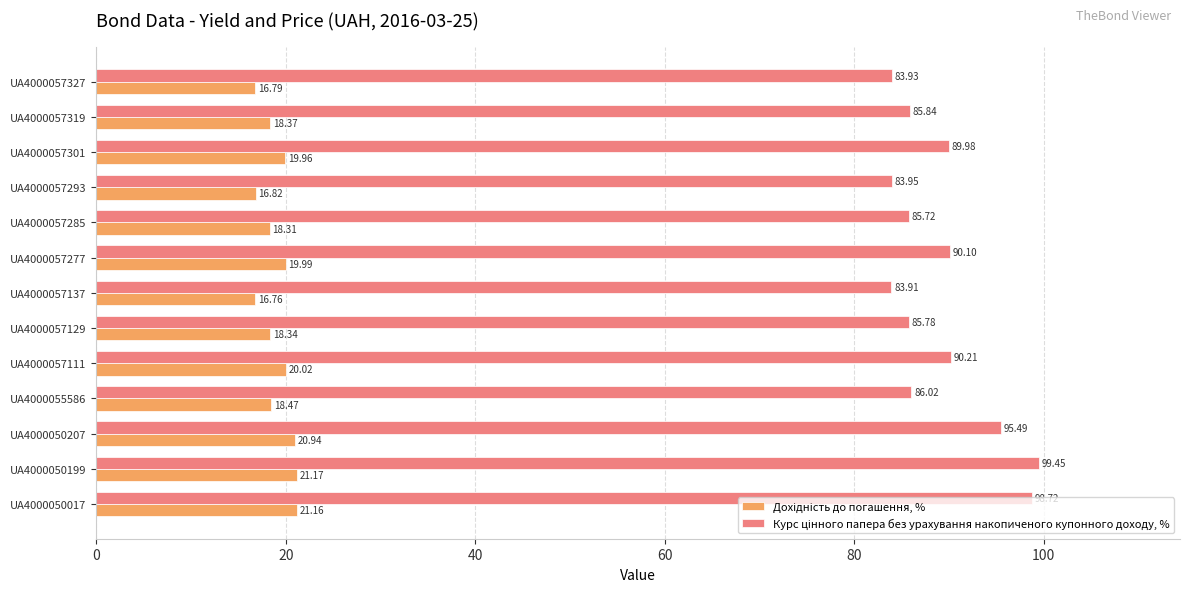

At how many categories does at least one series exceed 59?

13